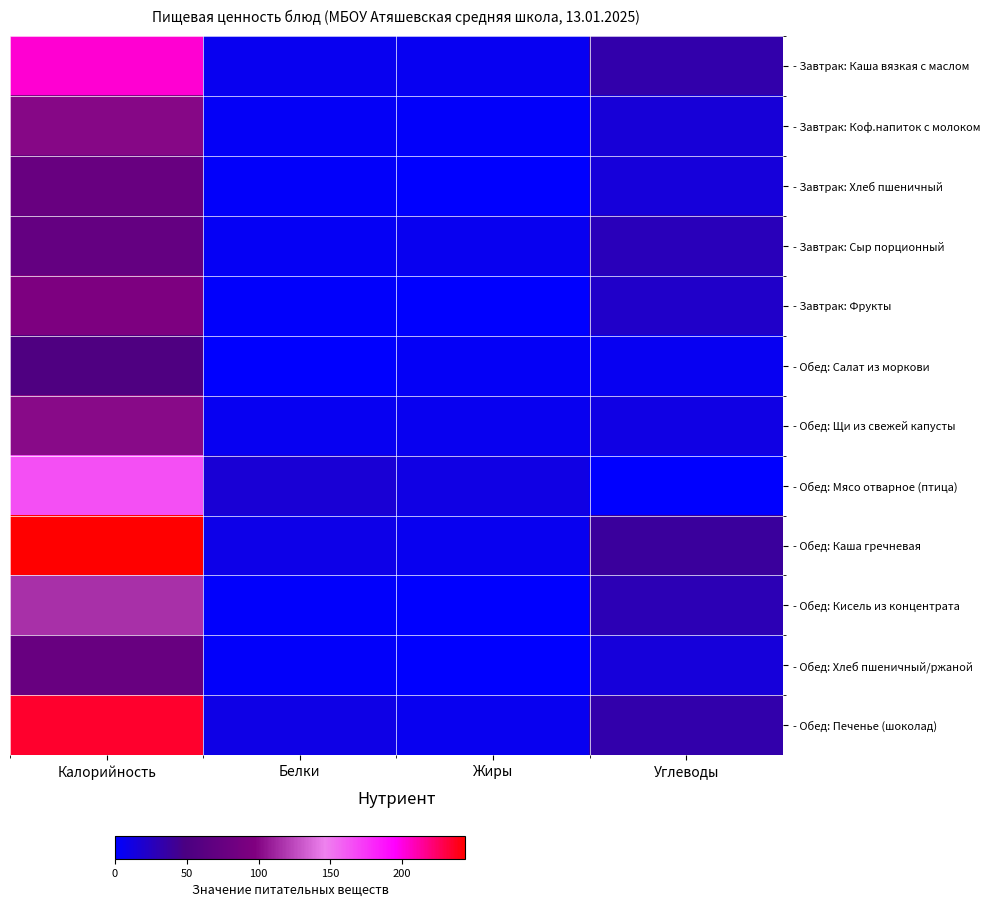

At which category does the chart reach its minimum across all series?

Углеводы